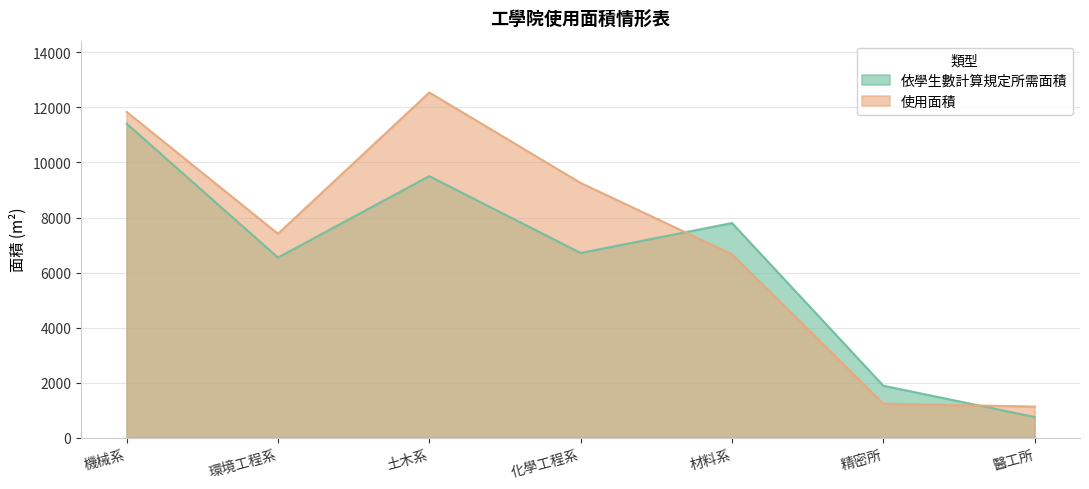

At which category does the chart reach its peak across all series?

土木系